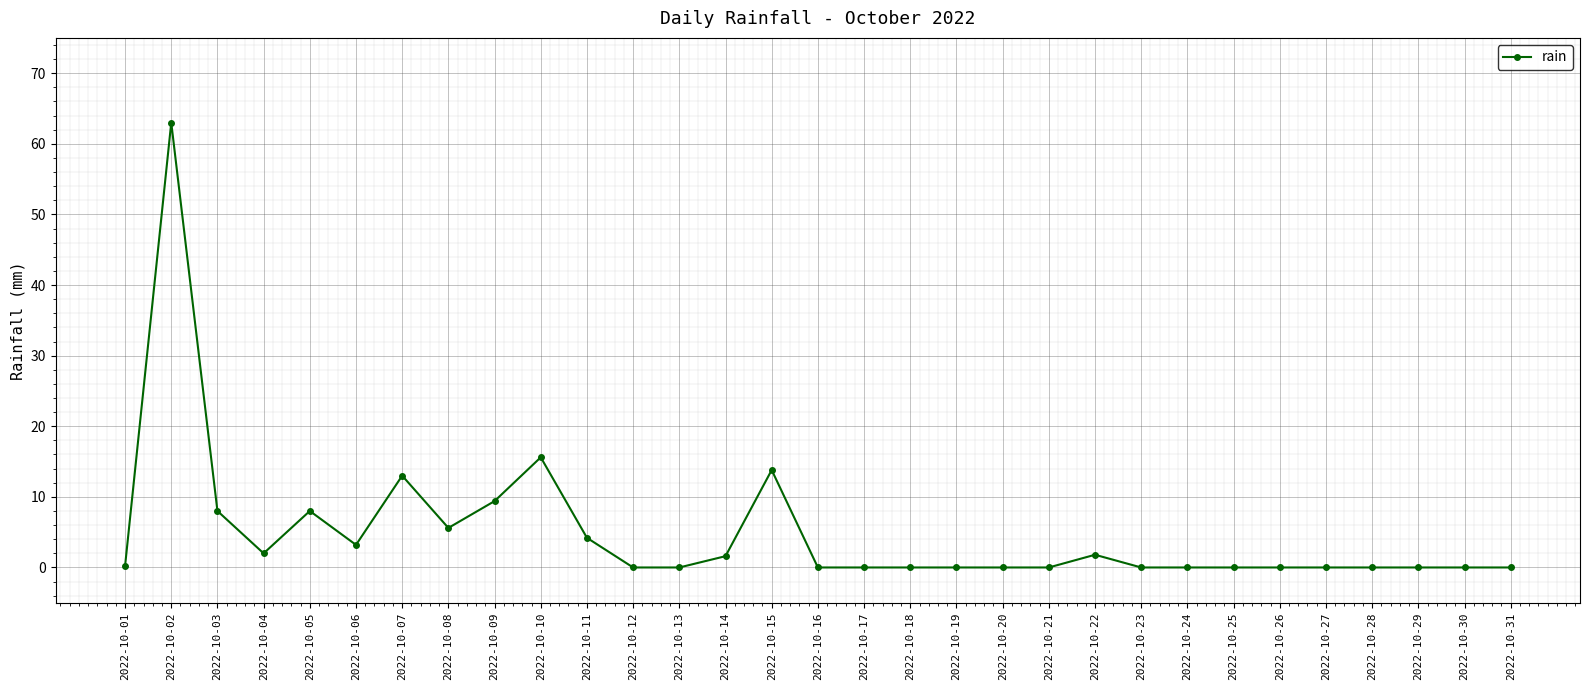

At which category does the chart reach its peak across all series?

2022-10-02